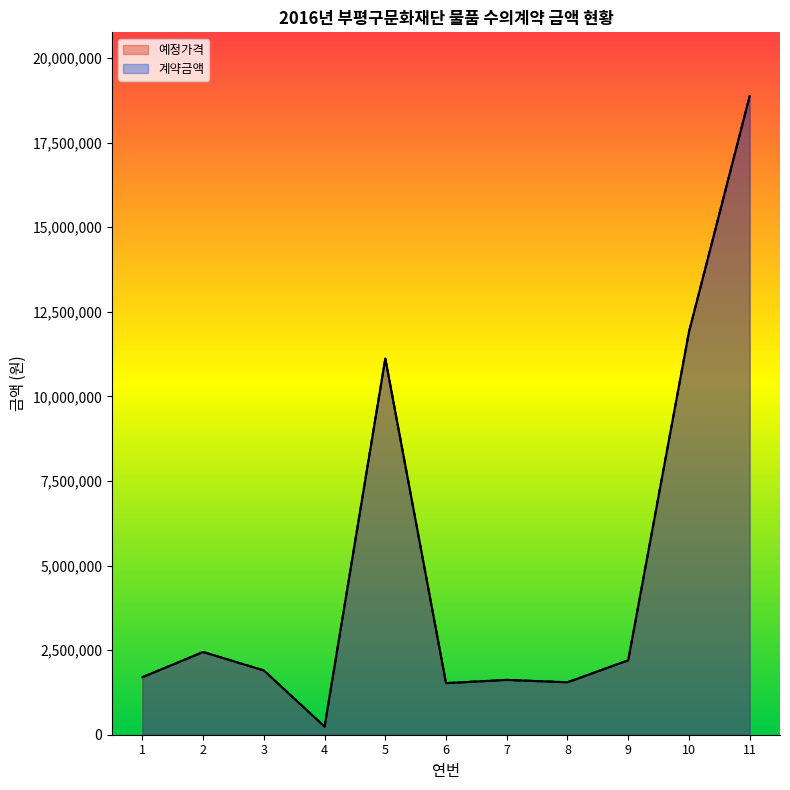

What is the difference between the 계약금액 values at 3 and 9?

300000